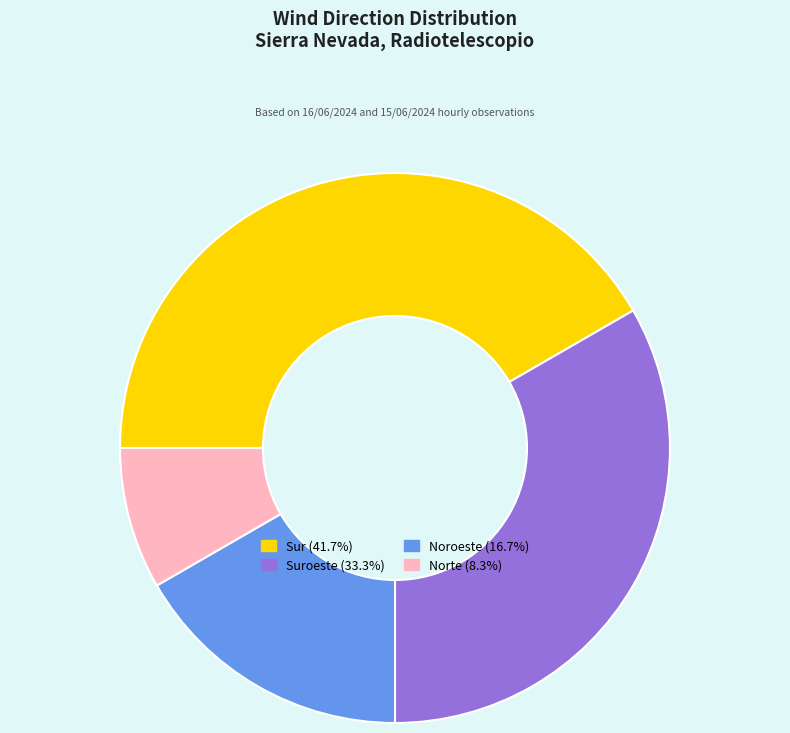

Is there a majority slice in this chart?

No